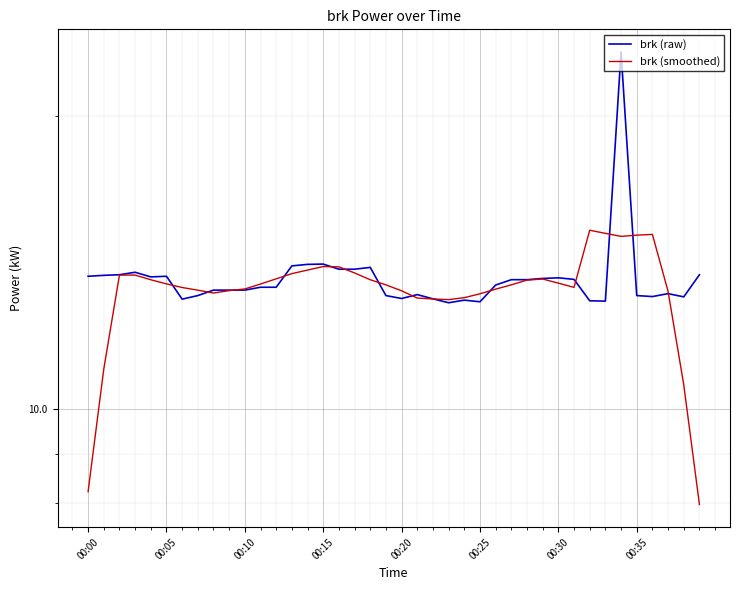

Reading left to right, what are all the values shown in this chart?

brk (raw): 13.7	13.7	13.7	13.8	13.7	13.7	13.0	13.1	13.2	13.2	13.2	13.3	13.3	14.0	14.1	14.1	13.9	13.9	14.0	13.1	13.0	13.1	13.0	12.8	12.9	12.9	13.4	13.6	13.6	13.6	13.6	13.6	12.9	12.9	23.2	13.1	13.0	13.1	13.0	13.7
brk (smoothed): 8.2	11.0	13.7	13.7	13.6	13.4	13.3	13.2	13.2	13.2	13.3	13.4	13.6	13.8	13.9	14.0	14.0	13.8	13.6	13.4	13.2	13.0	13.0	12.9	13.0	13.1	13.3	13.4	13.6	13.6	13.5	13.3	15.3	15.1	15.0	15.1	15.1	13.2	10.6	8.0